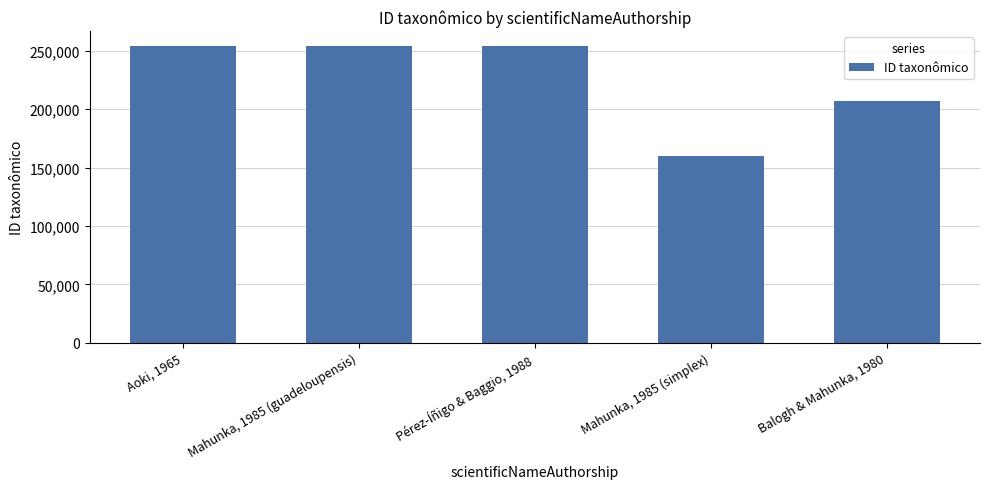

What is the label of the 5th bar from the right?

Aoki, 1965